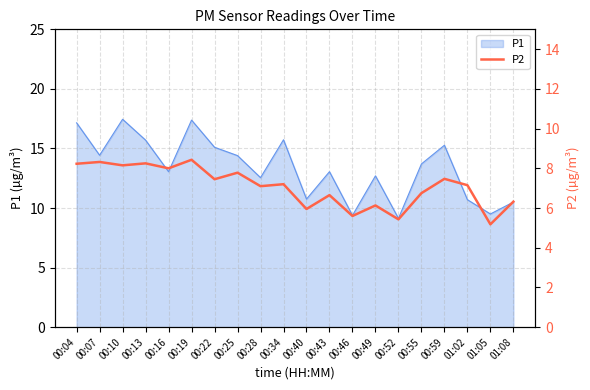

At which category does the data reach its first local peak?

00:07